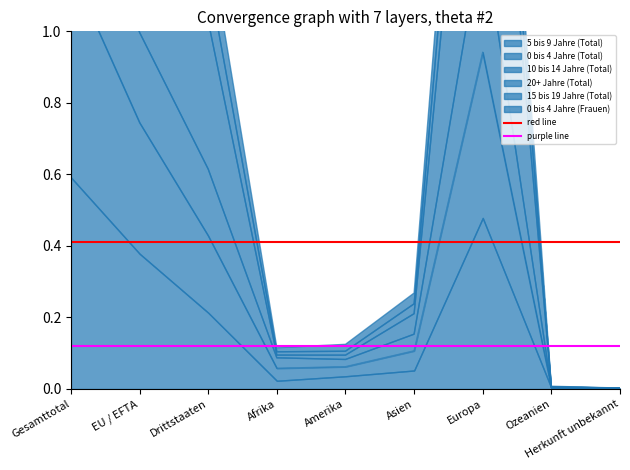

What is the total value across all series at EU / EFTA?

0.5